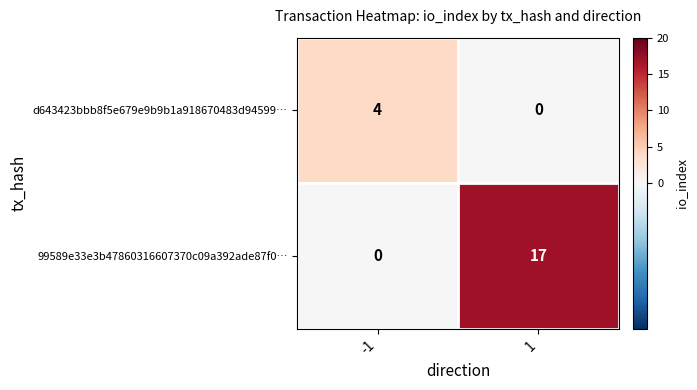

The value of 99589e33e3b47860316607370c09a392ade87f0… at -1 is 0. True or false?

True